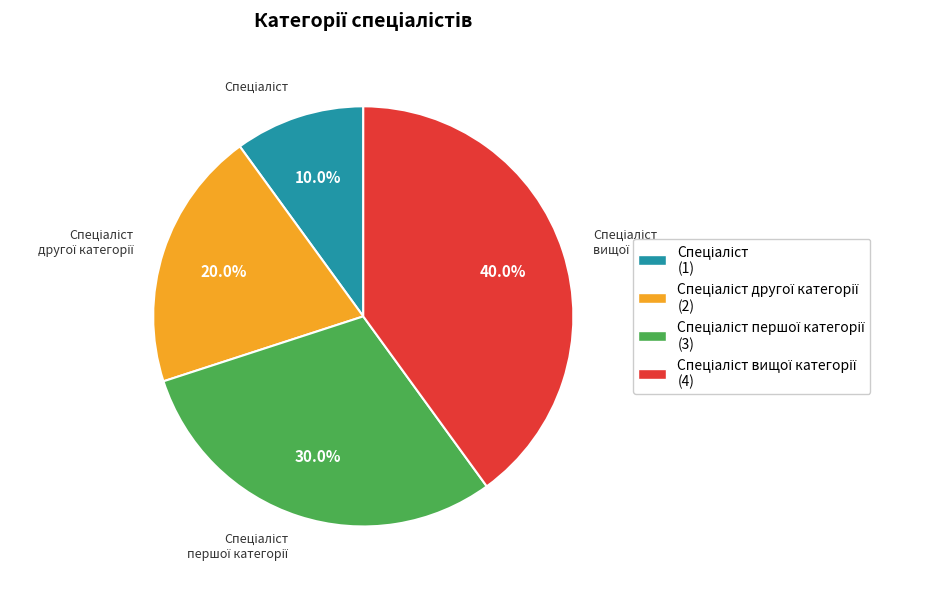

Is there any slice that represents more than half of the pie?

No